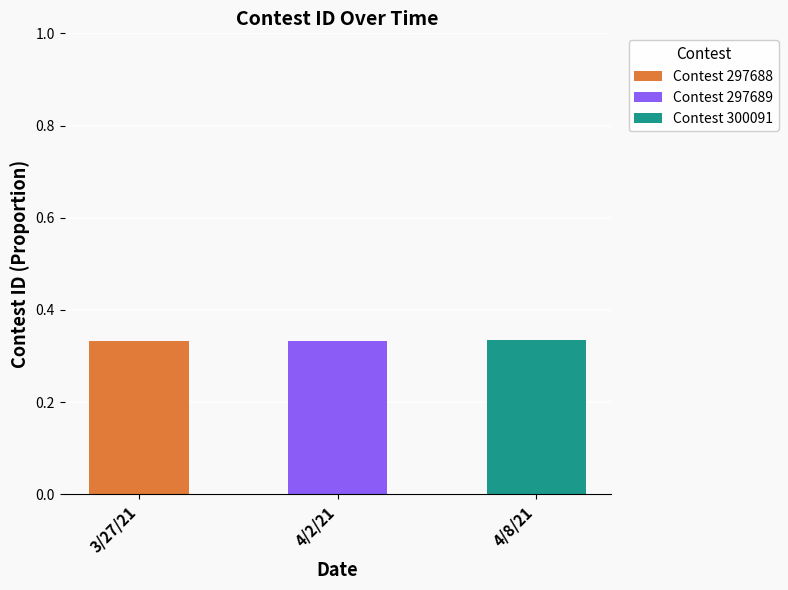

What is the label of the 1st bar from the left?

3/27/21